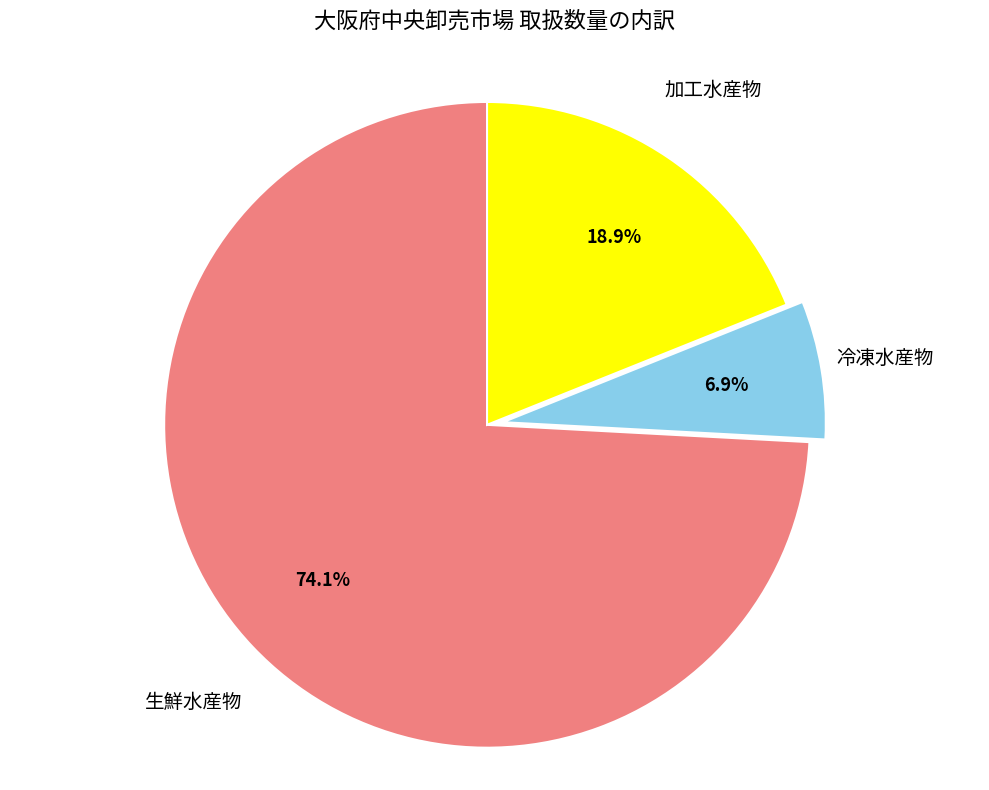

Is it true that 生鮮水産物 is 89% of the pie?

False